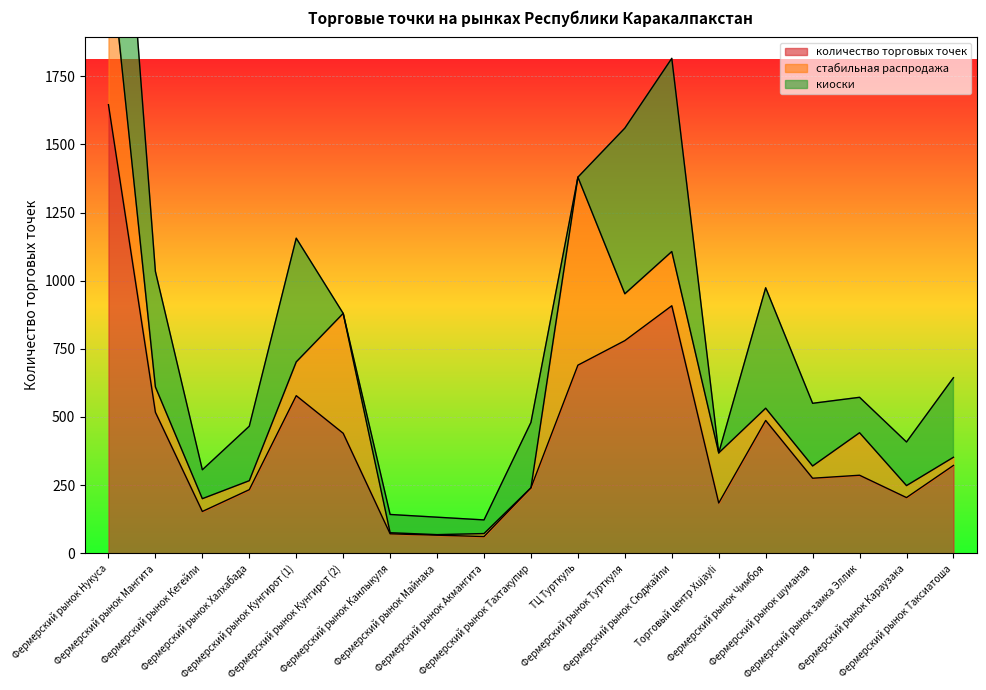

Where is количество торговых точек nearest to the value 853?

Фермерский рынок Сюджайли